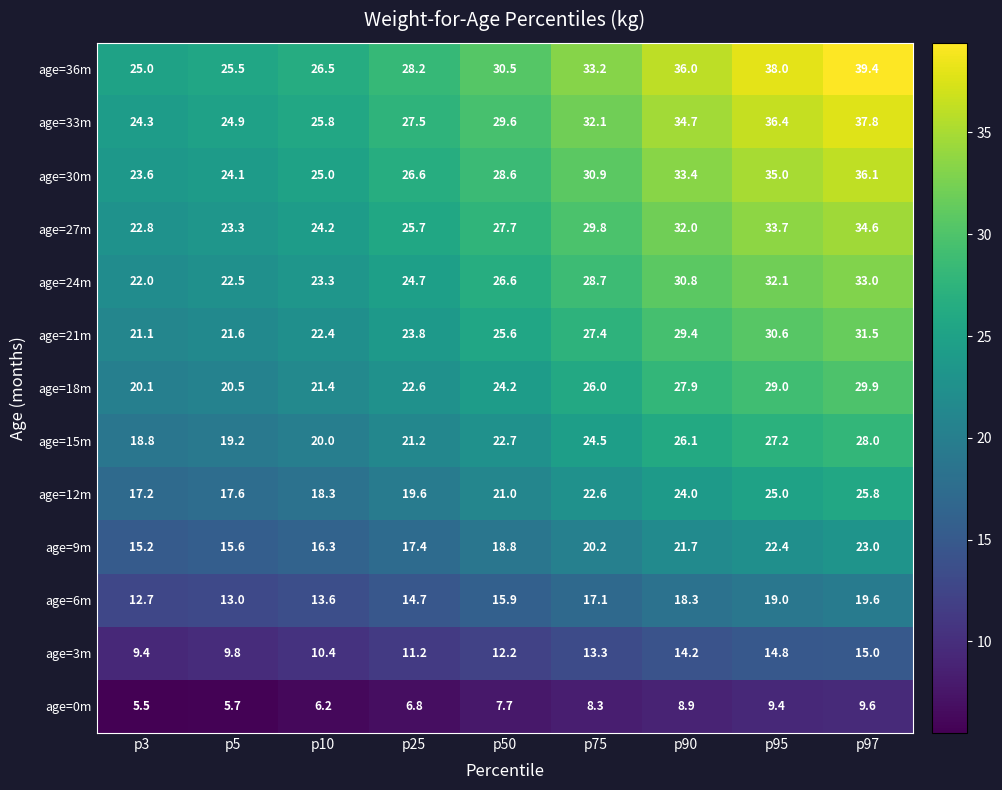

What is the sum of the age=6m values at p95 and p25?

33.7